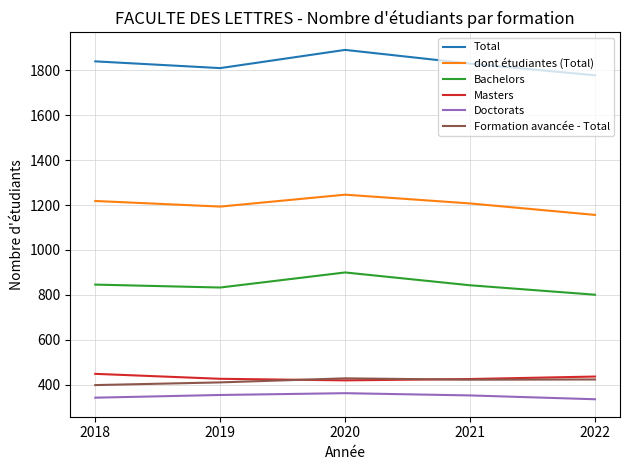

How many series are shown in this chart?

6